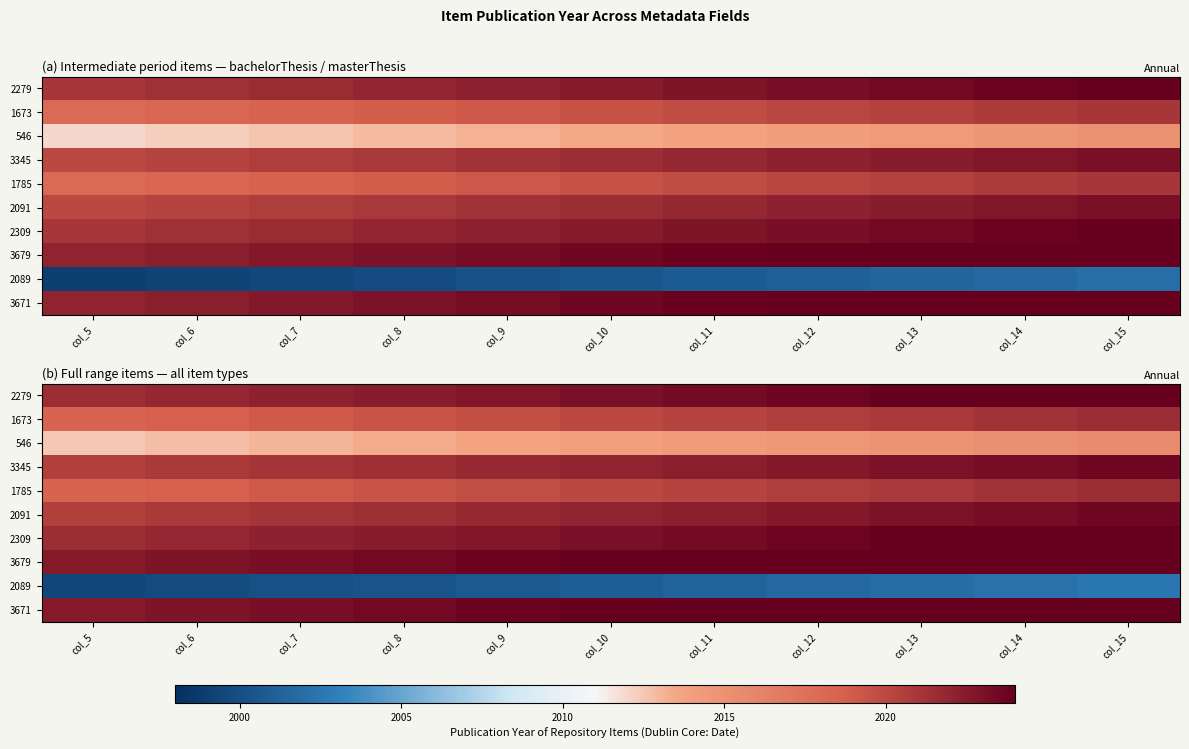

What is the average value of the 2091 series?

2022.0